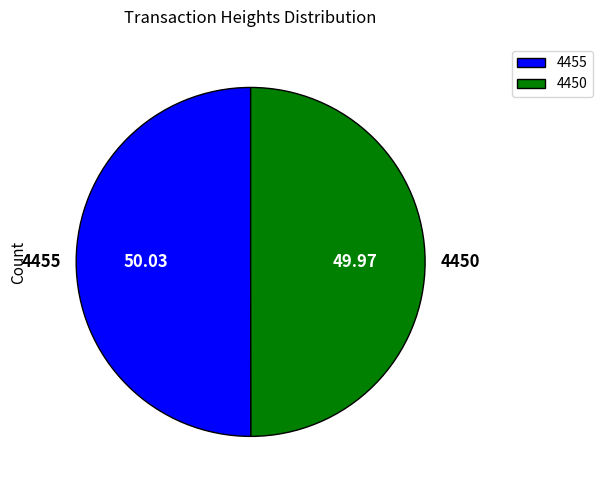

What is the ratio of the value at 4455 to the value at 4450?

1.0